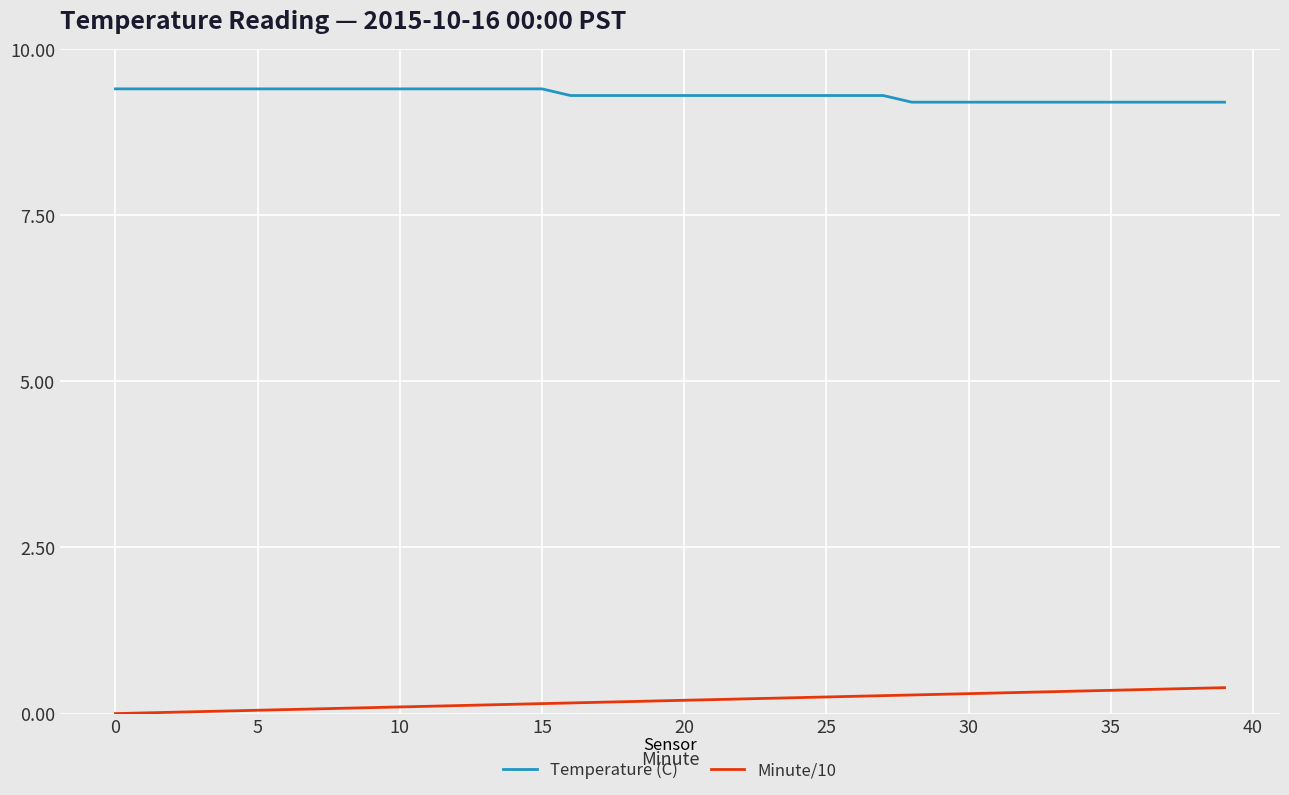

Which series has the largest total across all categories?

Temperature (C)